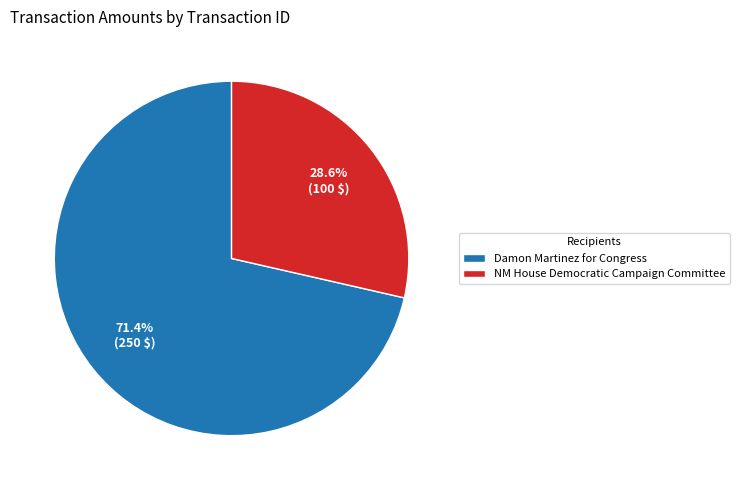

Which slice is the smallest?

NM House Democratic Campaign Committee